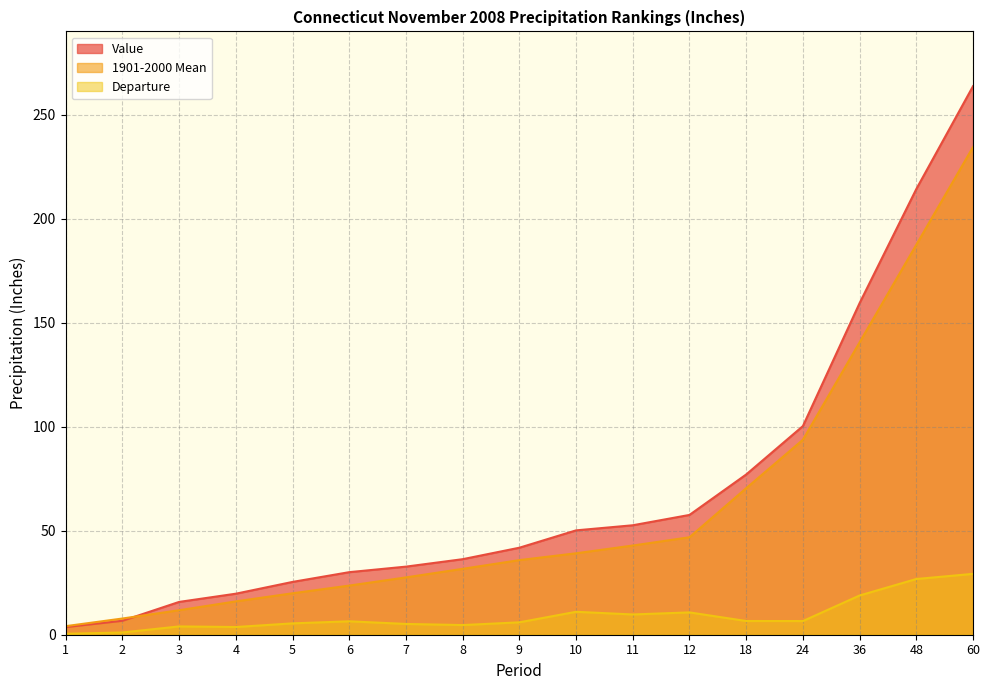

Reading left to right, list all the values displayed in this chart.

Value: 1=3.7	2=6.7	3=15.8	4=19.7	5=25.4	6=30.1	7=32.7	8=36.3	9=41.8	10=50.2	11=52.6	12=57.6	18=77.0	24=100.3	36=159.4	48=214.2	60=263.6
1901-2000 Mean: 1=4.1	2=7.8	3=11.8	4=16.0	5=19.9	6=23.6	7=27.6	8=31.7	9=35.9	10=39.1	11=42.9	12=46.9	18=70.4	24=93.7	36=140.5	48=187.4	60=234.4
Departure: 1=0.5	2=1.1	3=4.0	4=3.7	5=5.5	6=6.5	7=5.2	8=4.6	9=6.0	10=11.0	11=9.7	12=10.7	18=6.6	24=6.6	36=18.9	48=26.8	60=29.2